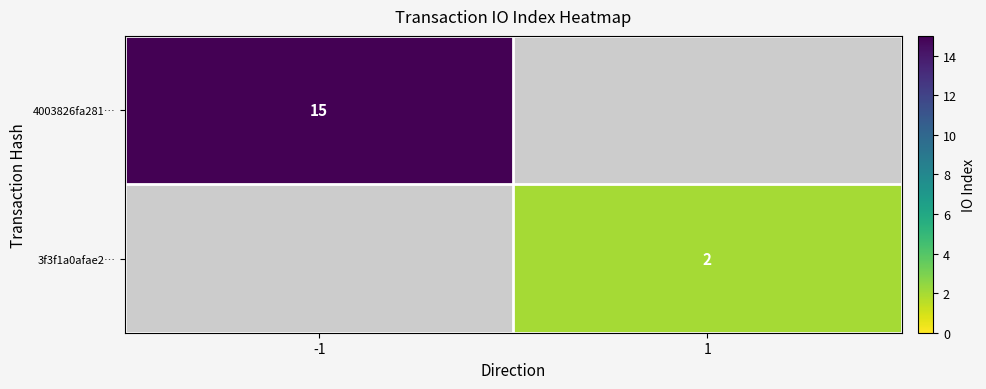

Is it true that 4003826fa281… equals 15 at -1?

True